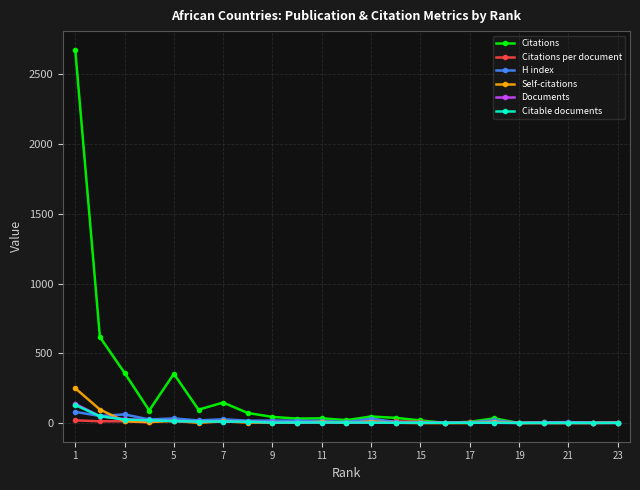

Which series has the largest total across all categories?

Citations